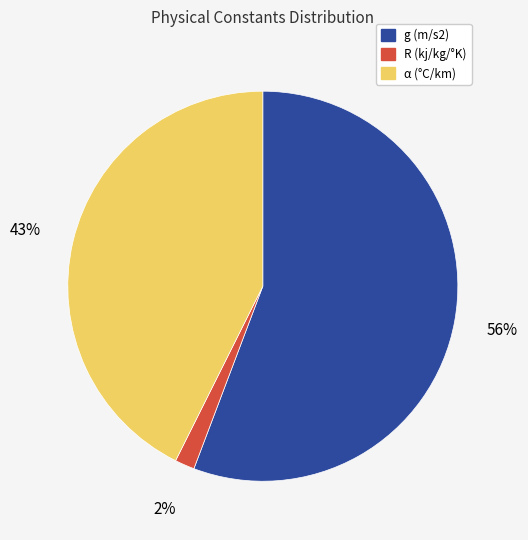

To the nearest percent, what is the difference between the α (°C/km) and g (m/s2) slice percentages?

13%